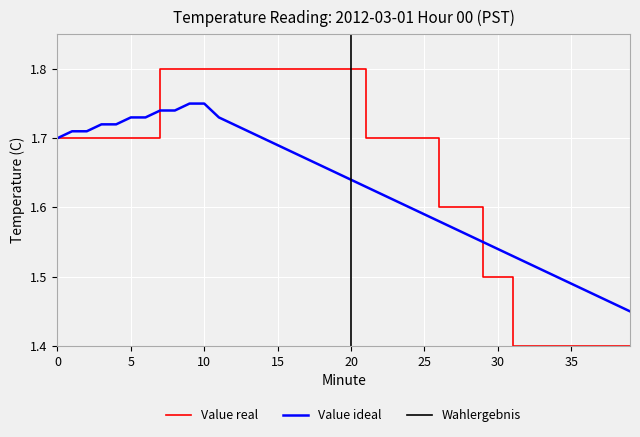

Reading left to right, what are all the values shown in this chart?

Value (Times are PST for temperature in C): 1.7	1.7	1.7	1.7	1.7	1.7	1.7	1.8	1.8	1.8	1.8	1.8	1.8	1.8	1.8	1.8	1.8	1.8	1.8	1.8	1.8	1.7	1.7	1.7	1.7	1.7	1.6	1.6	1.6	1.5	1.5	1.4	1.4	1.4	1.4	1.4	1.4	1.4	1.4	1.4
Smooth Trend: 1.7	1.7	1.7	1.7	1.7	1.7	1.7	1.7	1.7	1.8	1.8	1.7	1.7	1.7	1.7	1.7	1.7	1.7	1.7	1.6	1.6	1.6	1.6	1.6	1.6	1.6	1.6	1.6	1.6	1.6	1.5	1.5	1.5	1.5	1.5	1.5	1.5	1.5	1.5	1.4